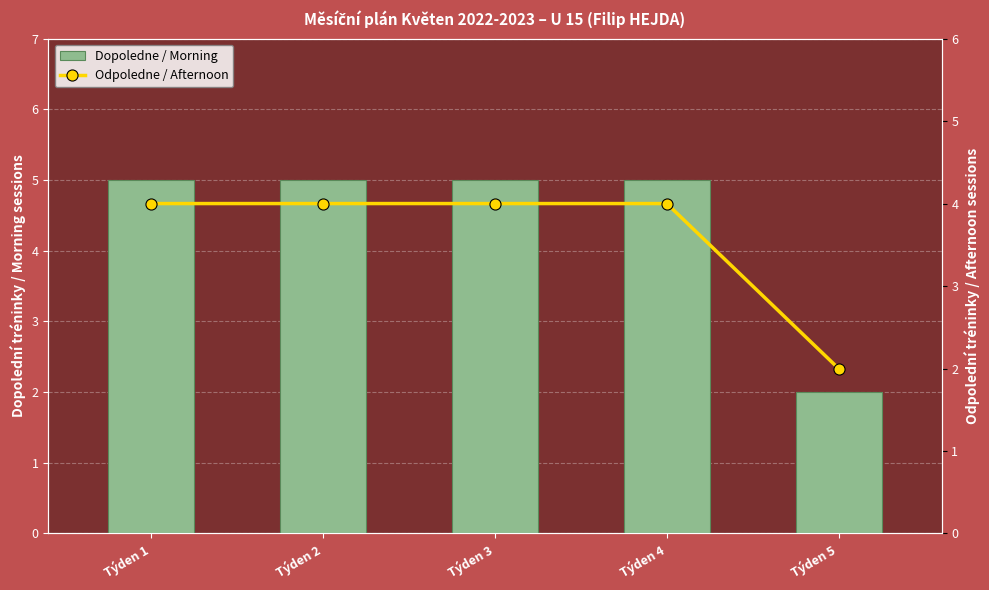

Count the number of data series in this chart.

2